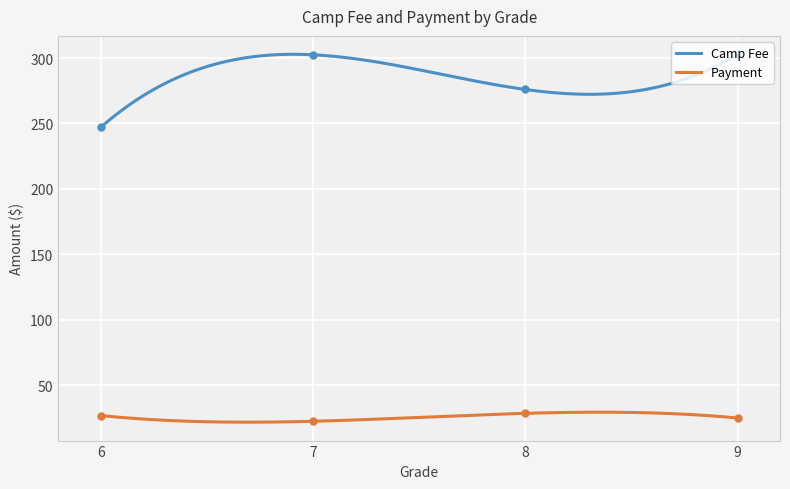

Which series has the largest total across all categories?

Camp Fee